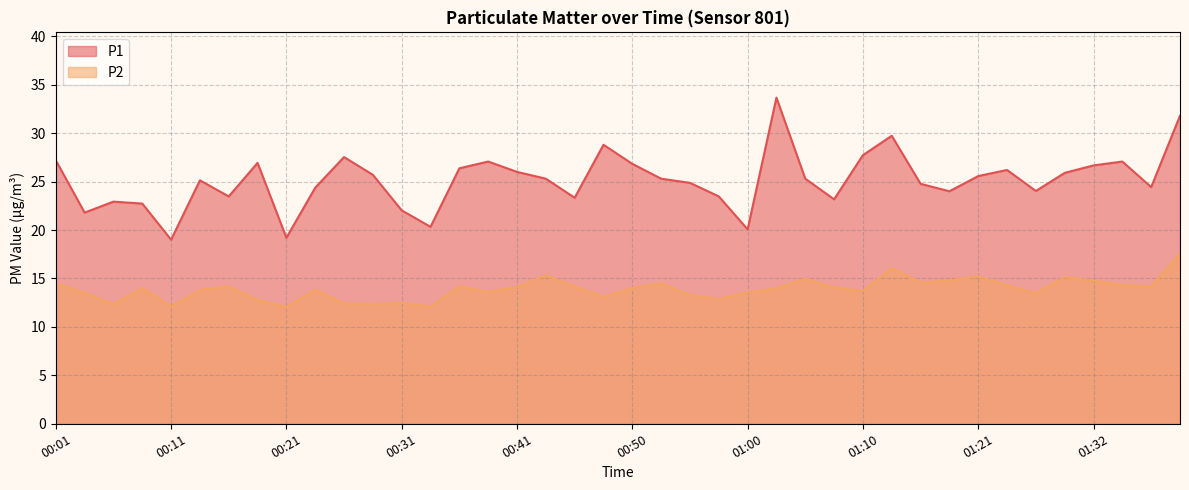

Rank the series by their maximum value, from lowest to highest.

P2, P1